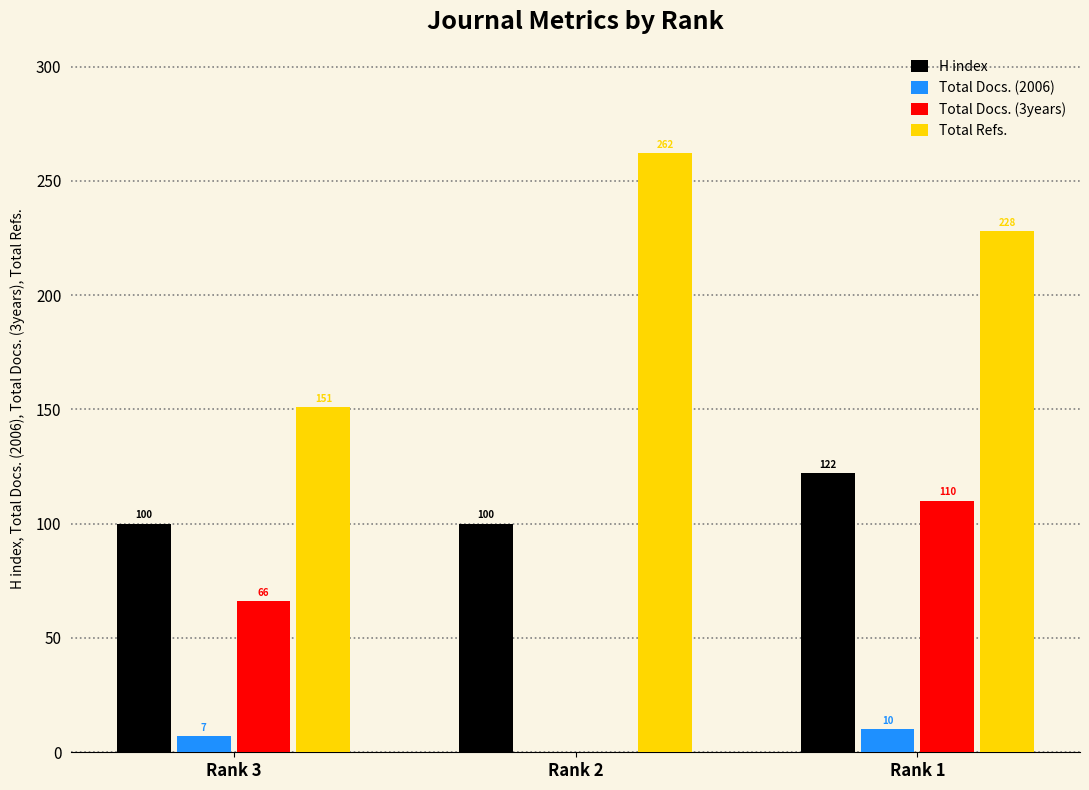

How many data points in H index are above 100?

1